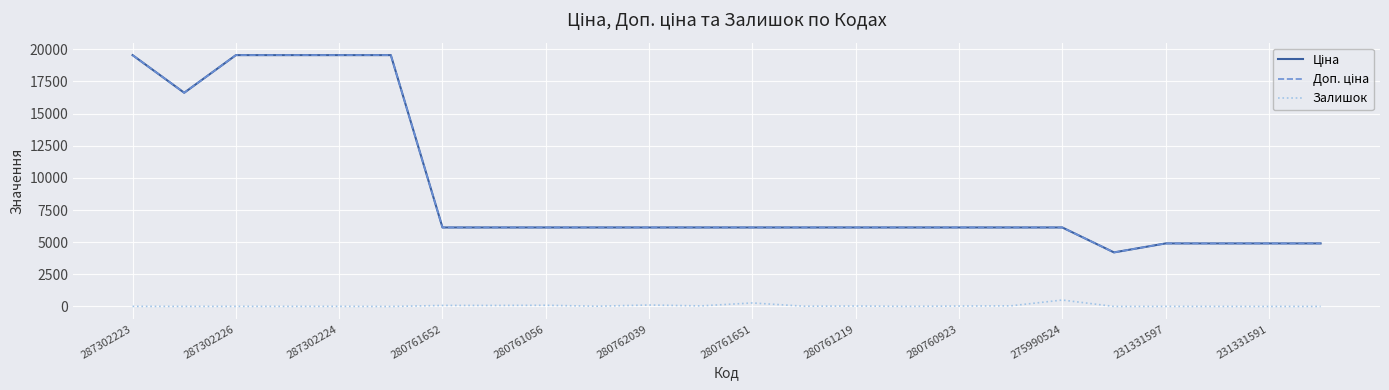

What is the maximum value shown in the chart?

19542.7